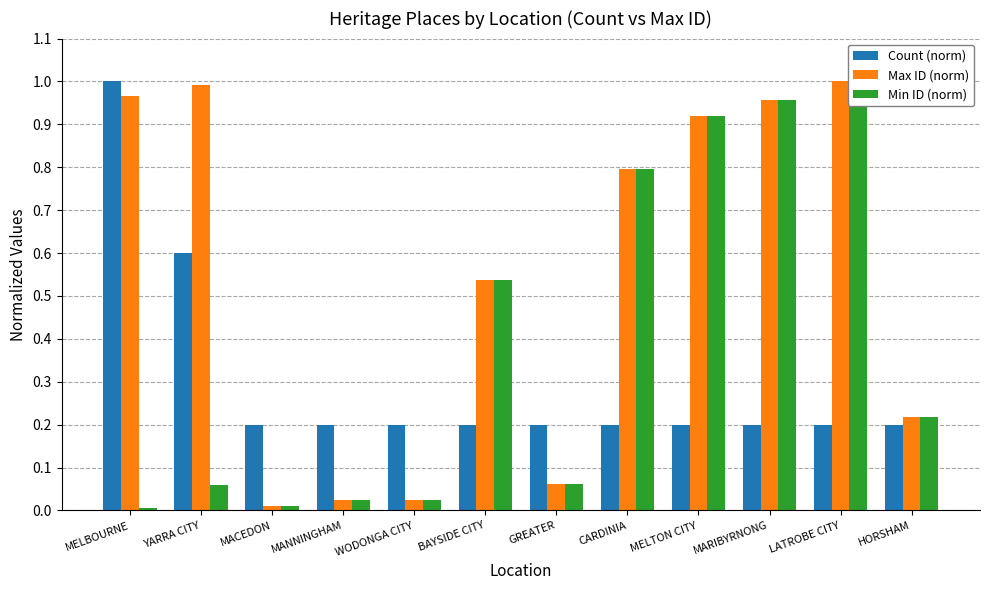

How many categories are shown in the chart?

12